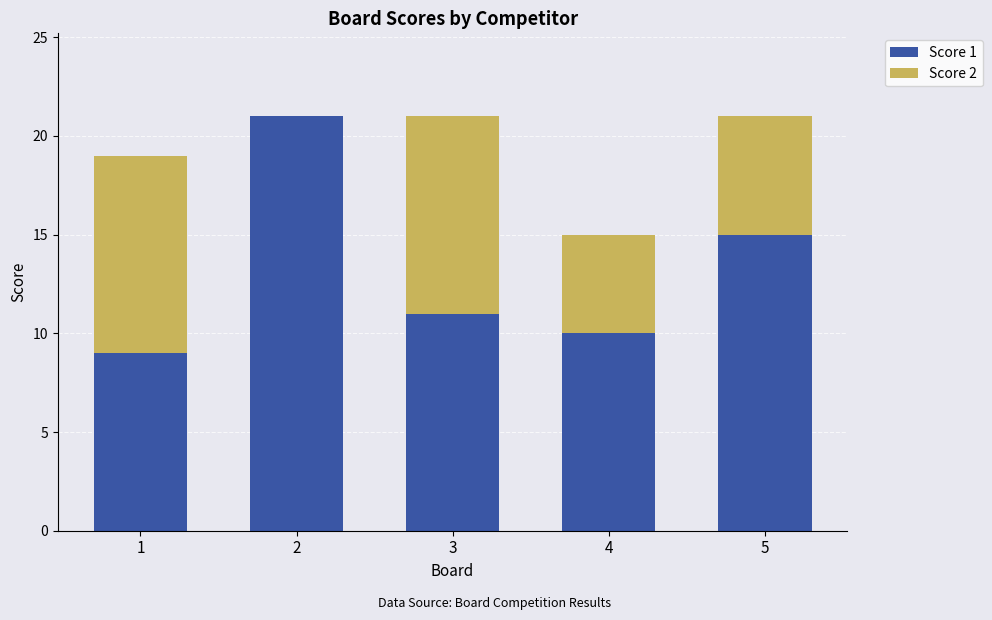

What is the maximum value for Score 1?

21